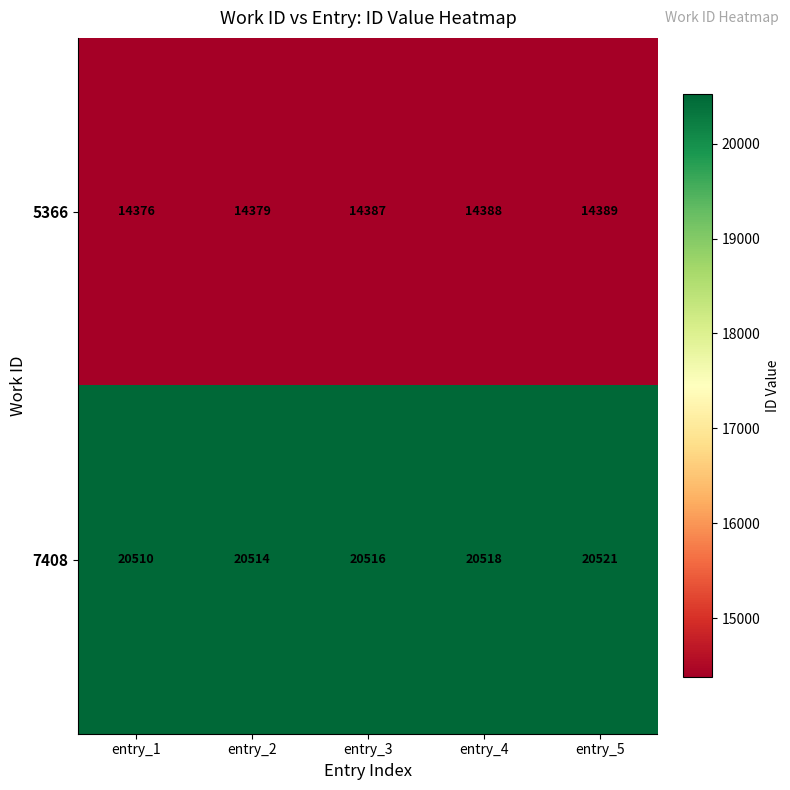

Is it true that 5366 equals 14389 at entry_5?

True